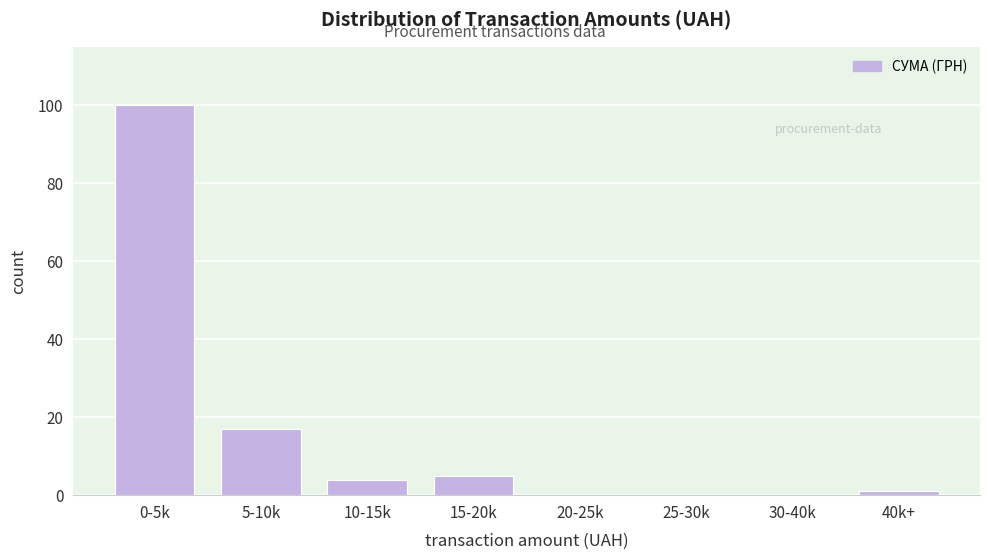

Reading left to right, transcribe all the data shown in this chart.

0-5k=100	5-10k=17	10-15k=4	15-20k=5	20-25k=0	25-30k=0	30-40k=0	40k+=1